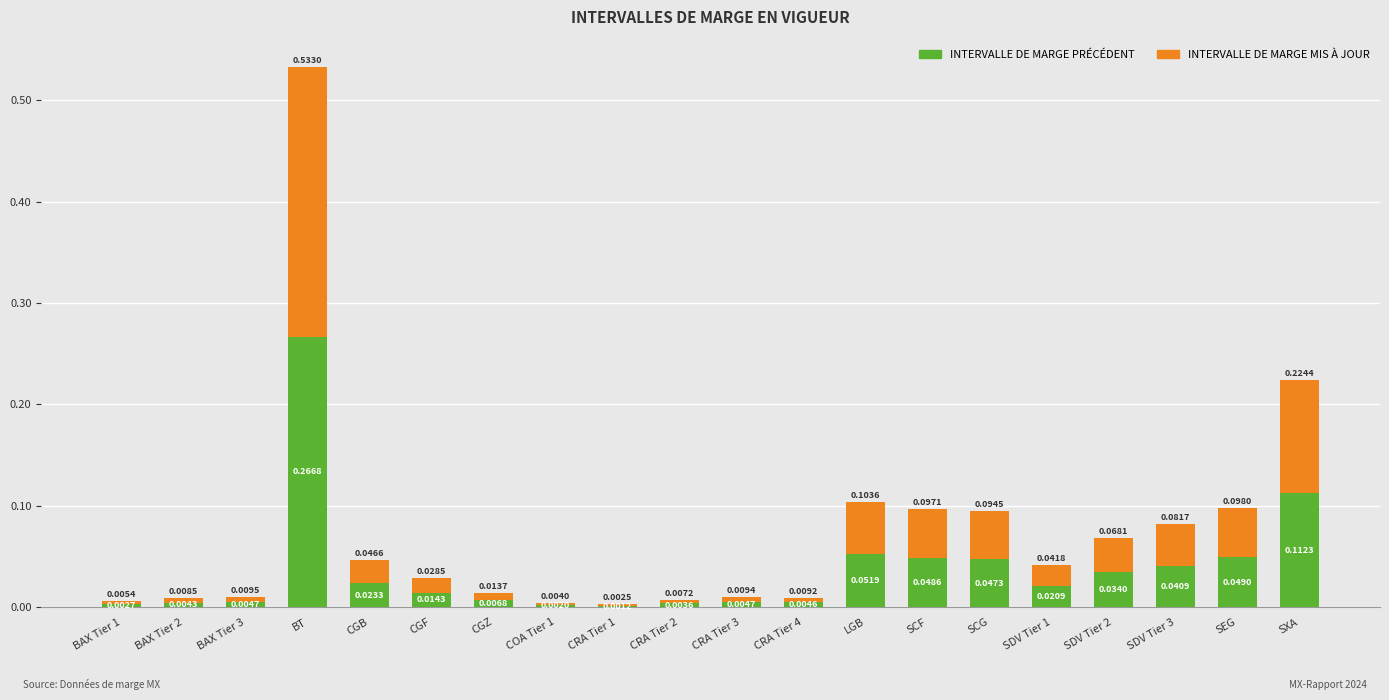

At which category is the sum across all series the highest?

BT